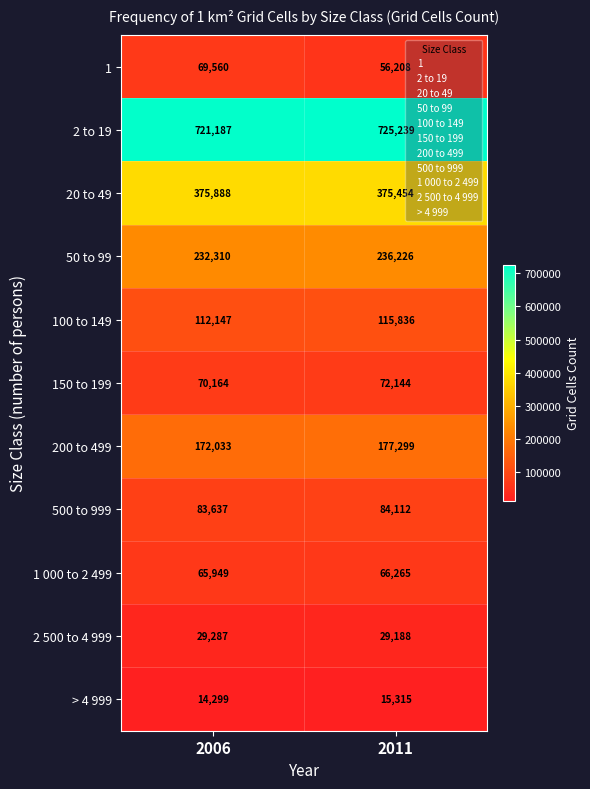

The value of > 4 999 at 2011 is 22800. True or false?

False